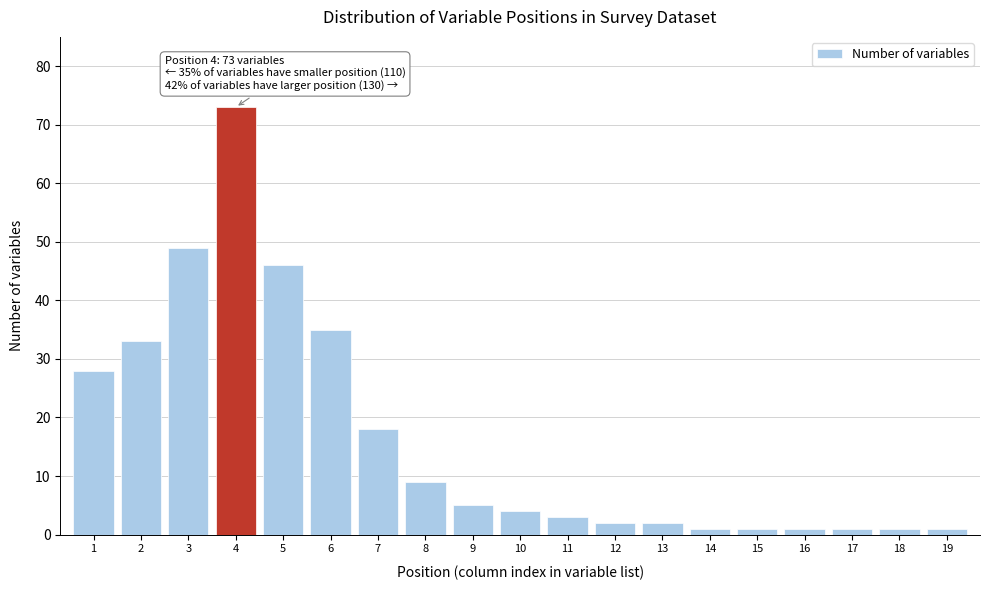

Reading right to left, extract all data points from this chart.

19=1	18=1	17=1	16=1	15=1	14=1	13=2	12=2	11=3	10=4	9=5	8=9	7=18	6=35	5=46	4=73	3=49	2=33	1=28